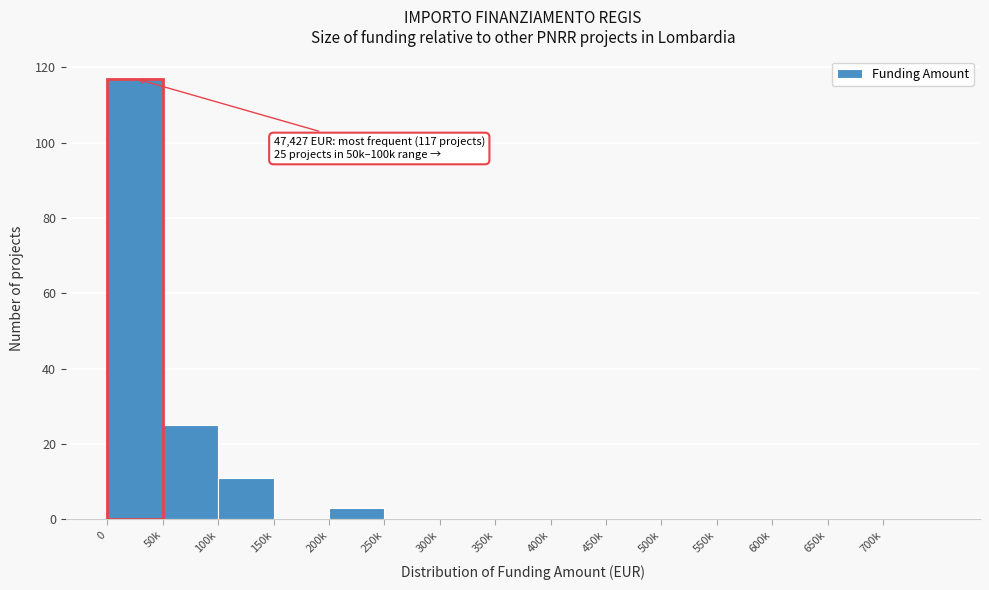

Reading right to left, what are all the values shown in this chart?

700k=0	650k=0	600k=0	550k=0	500k=0	450k=0	400k=0	350k=0	300k=0	250k=0	200k=3	150k=0	100k=11	50k=25	0=117